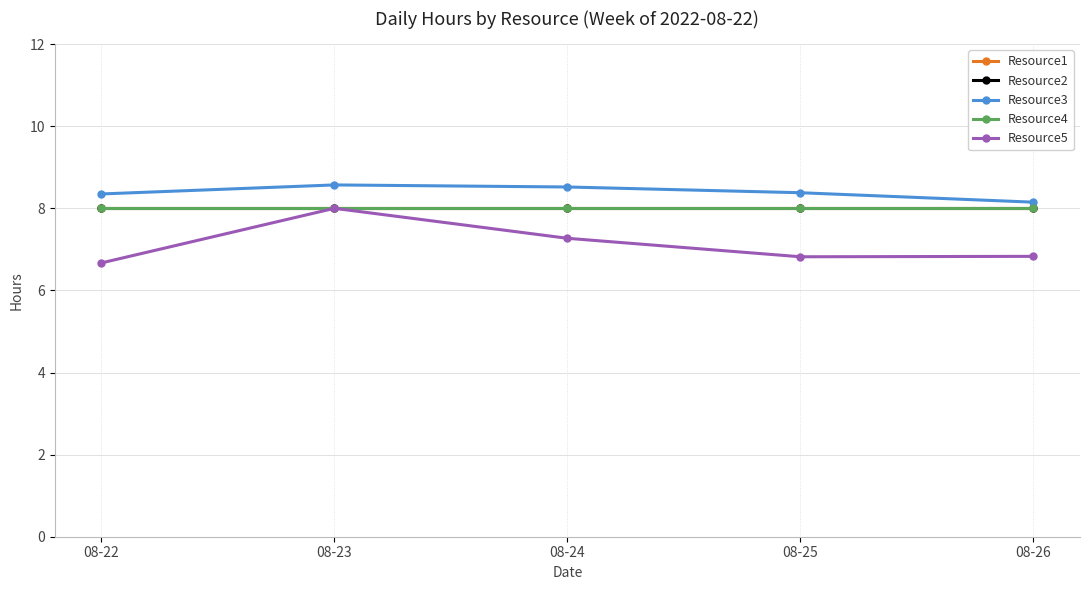

True or false: Resource5 and Resource4 intersect in this chart.

False